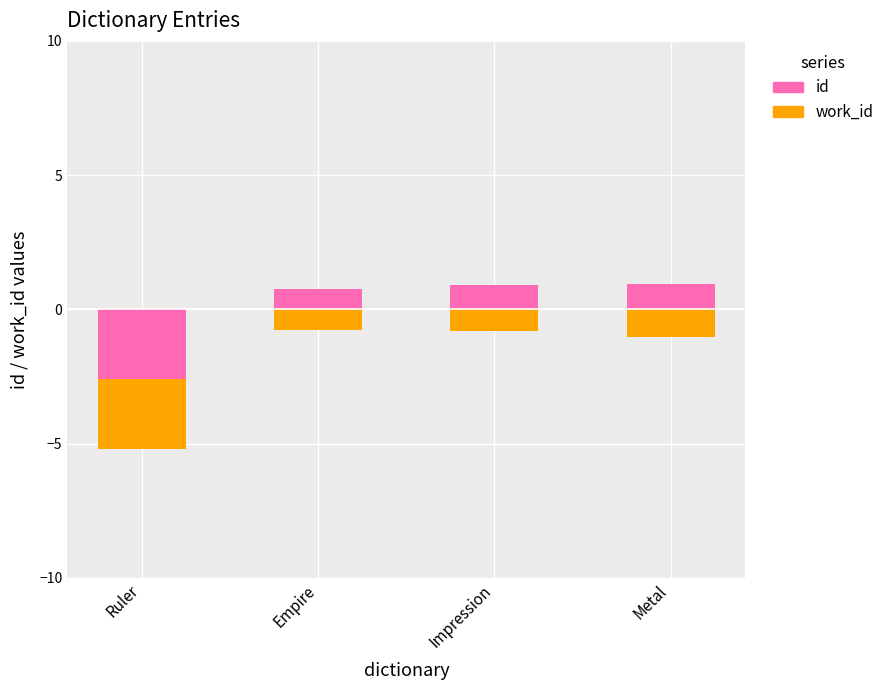

What is the sum of the work_id values at Impression and Empire?

-1.6